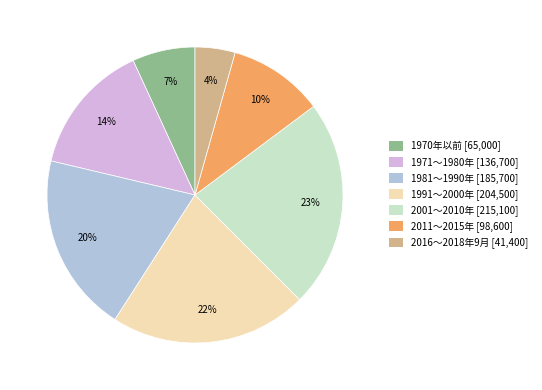

How many slices are in this pie chart?

7